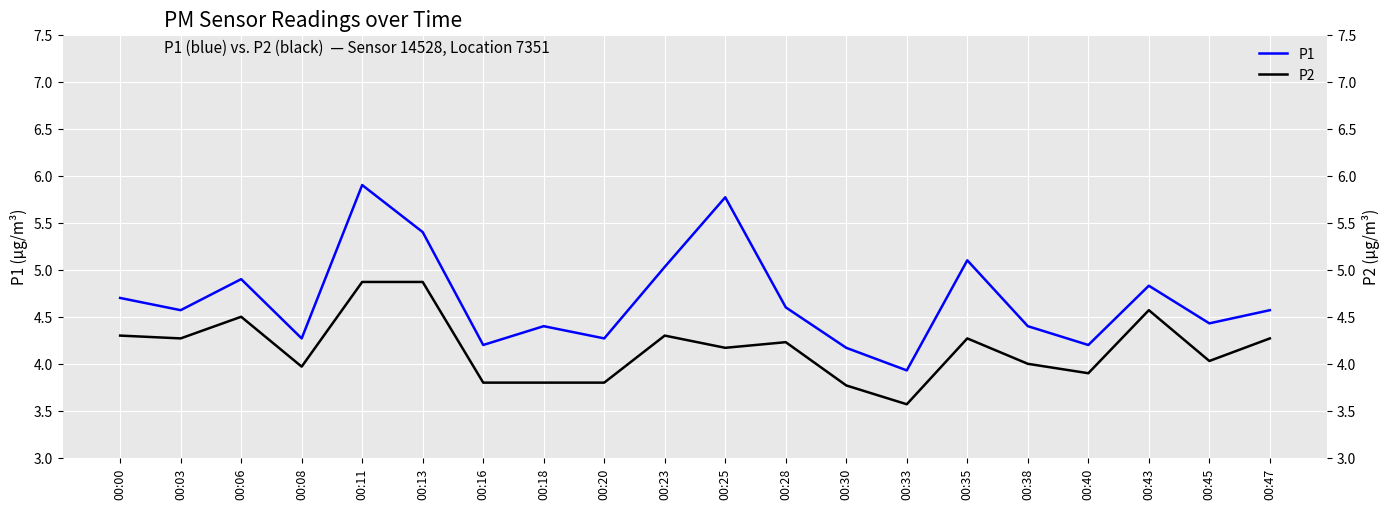

True or false: P1 and P2 cross at least once.

False